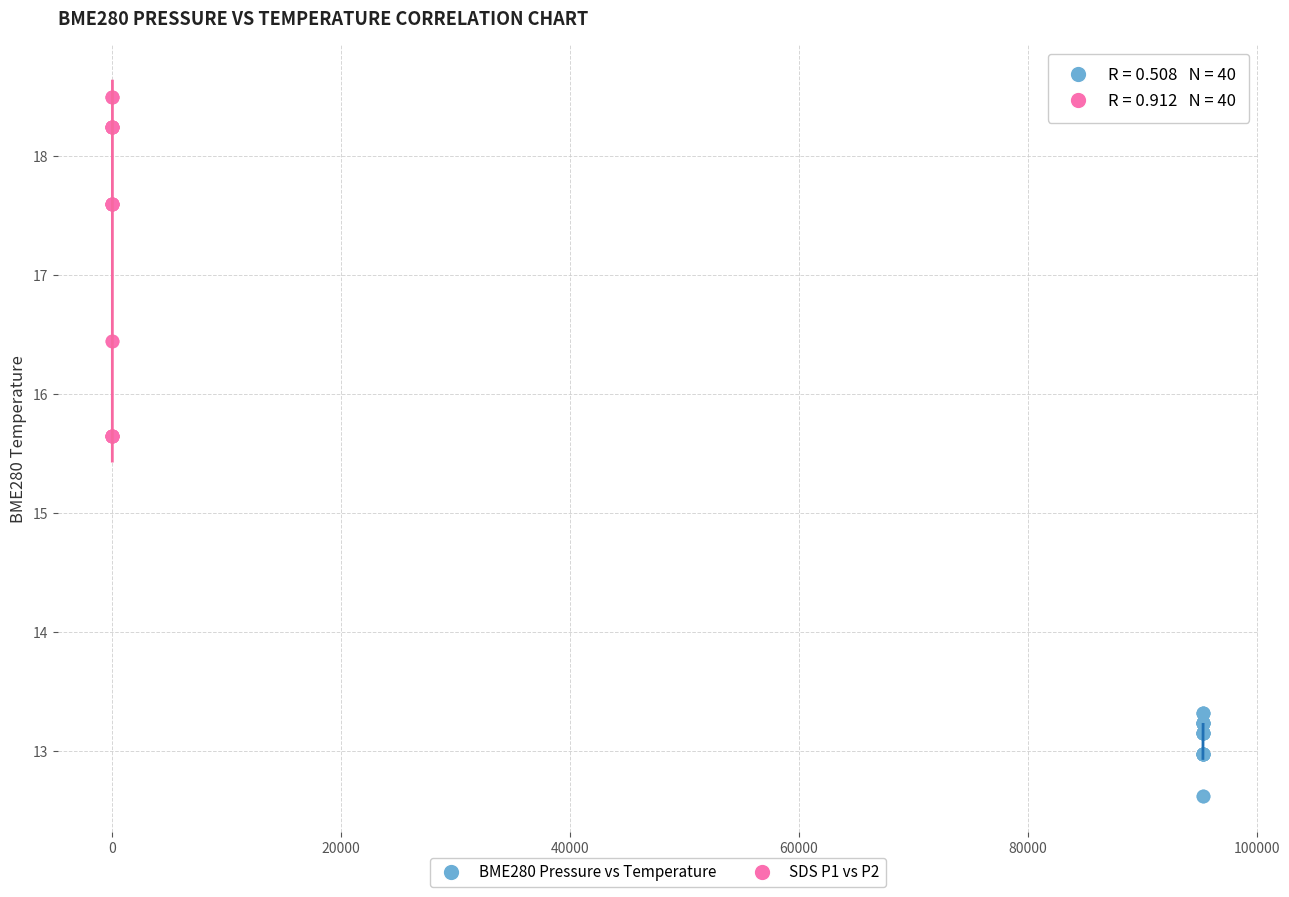

Which series has the largest Y range (max minus min)?

SDS P1 vs P2